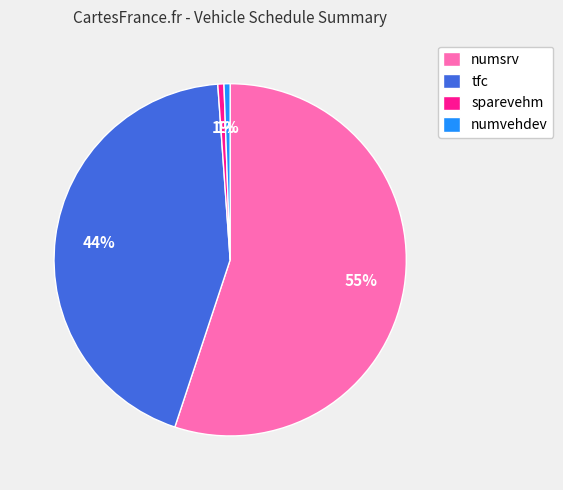

What percentage is the tfc slice, to the nearest percent?

44%